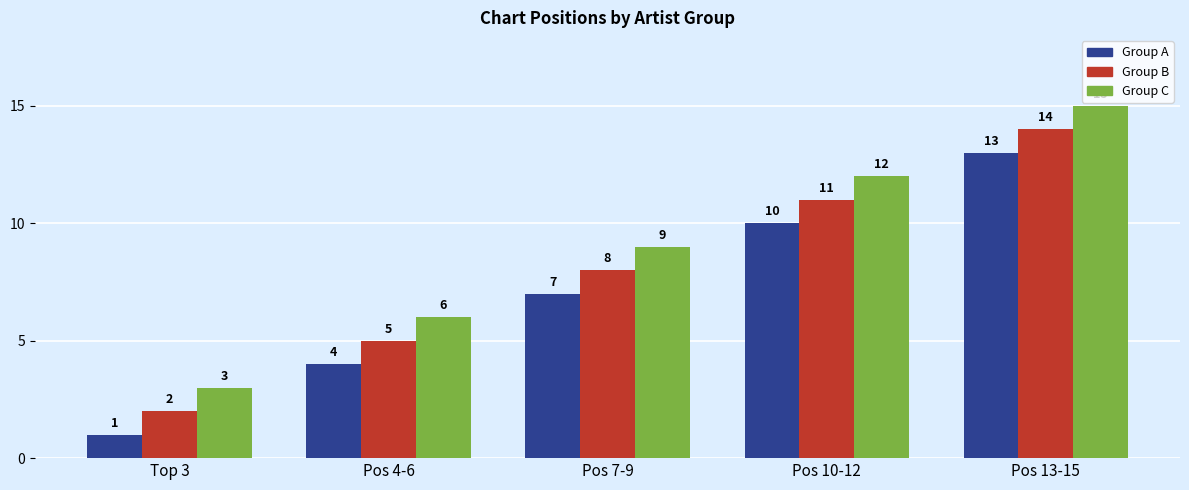

The Group B series shows 3 at Top 3. True or false?

False